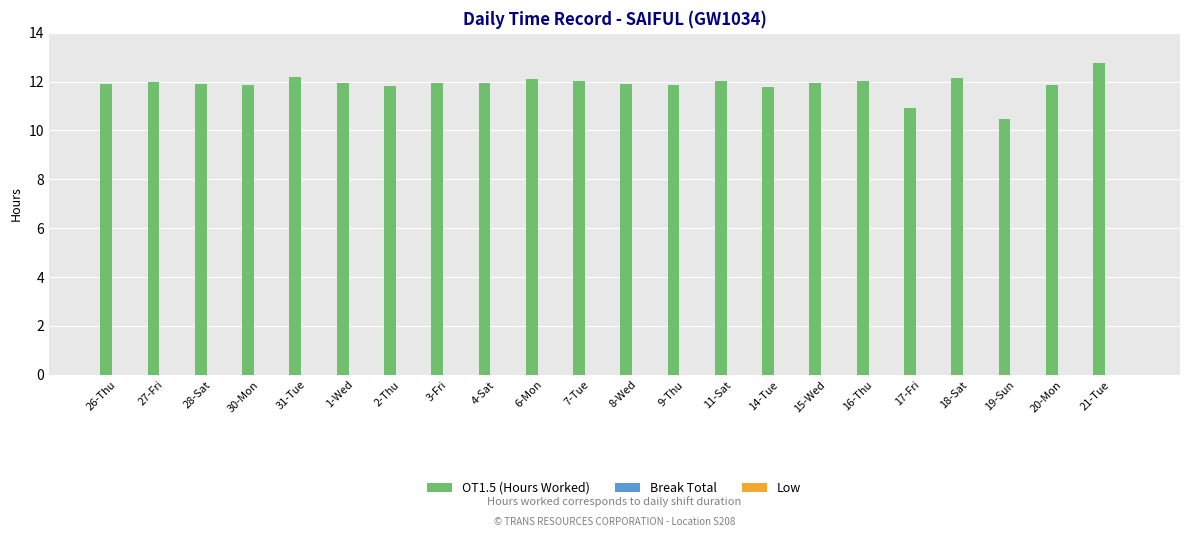

Is it true that the value at 30-Mon is 11.8?

True